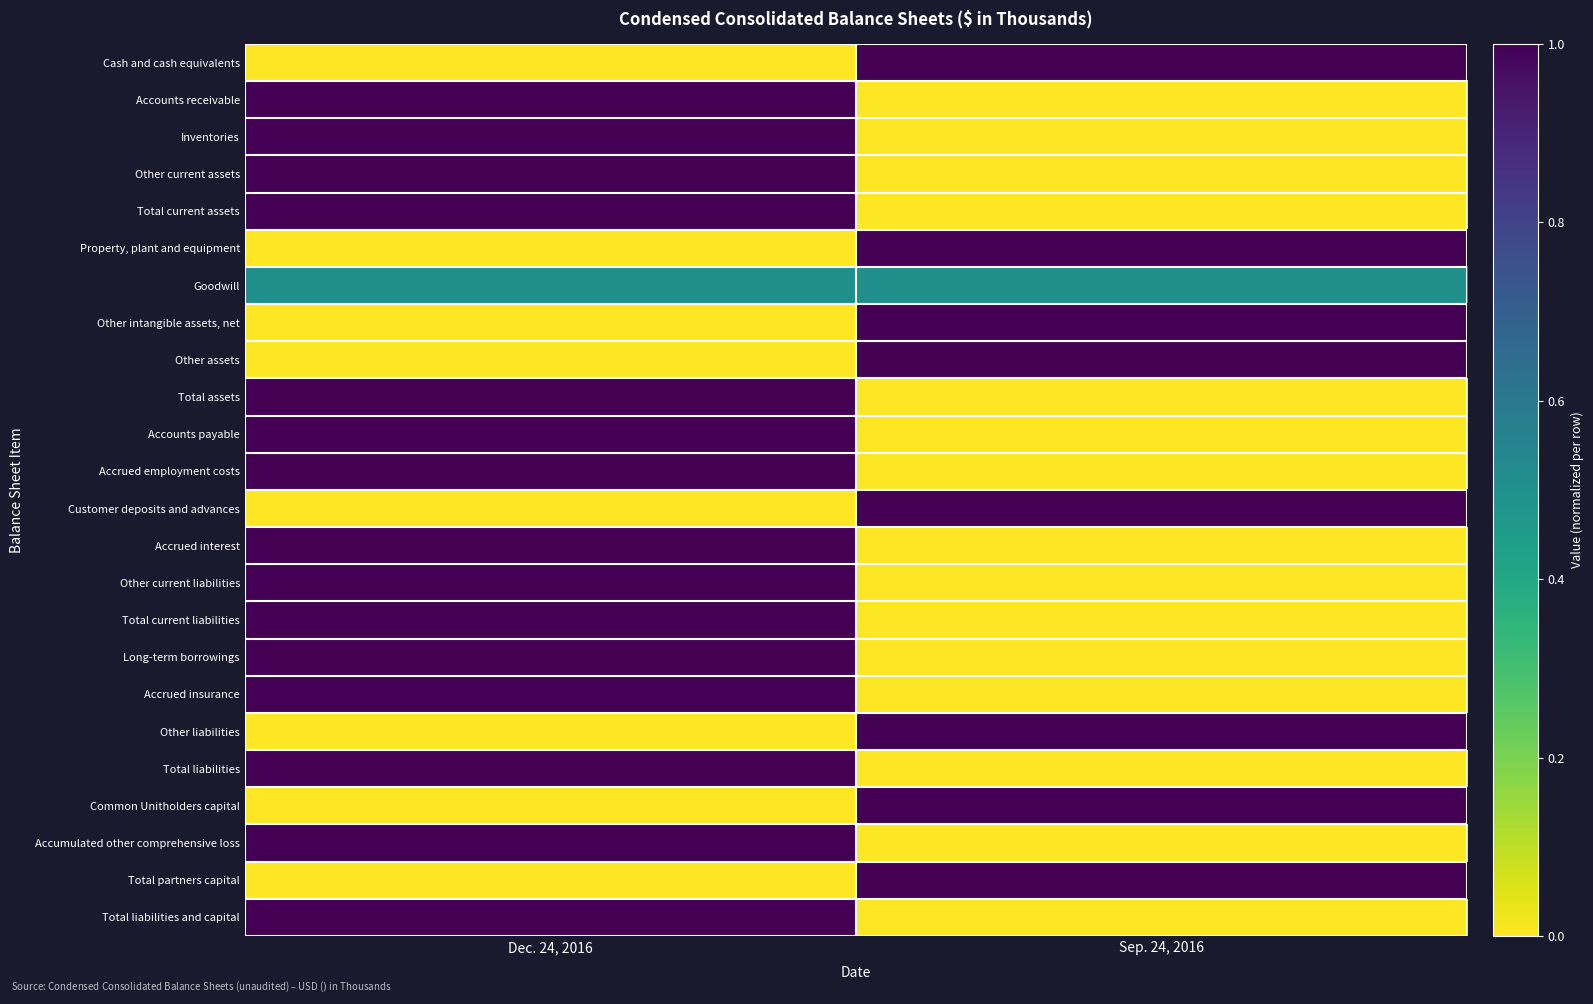

Reading left to right, list all the values displayed in this chart.

Cash and cash equivalents: Dec. 24, 2016=0.0	Sep. 24, 2016=1.0
Accounts receivable: Dec. 24, 2016=1.0	Sep. 24, 2016=0.0
Inventories: Dec. 24, 2016=1.0	Sep. 24, 2016=0.0
Other current assets: Dec. 24, 2016=1.0	Sep. 24, 2016=0.0
Total current assets: Dec. 24, 2016=1.0	Sep. 24, 2016=0.0
Property, plant and equipment: Dec. 24, 2016=0.0	Sep. 24, 2016=1.0
Goodwill: Dec. 24, 2016=0.5	Sep. 24, 2016=0.5
Other intangible assets, net: Dec. 24, 2016=0.0	Sep. 24, 2016=1.0
Other assets: Dec. 24, 2016=0.0	Sep. 24, 2016=1.0
Total assets: Dec. 24, 2016=1.0	Sep. 24, 2016=0.0
Accounts payable: Dec. 24, 2016=1.0	Sep. 24, 2016=0.0
Accrued employment costs: Dec. 24, 2016=1.0	Sep. 24, 2016=0.0
Customer deposits and advances: Dec. 24, 2016=0.0	Sep. 24, 2016=1.0
Accrued interest: Dec. 24, 2016=1.0	Sep. 24, 2016=0.0
Other current liabilities: Dec. 24, 2016=1.0	Sep. 24, 2016=0.0
Total current liabilities: Dec. 24, 2016=1.0	Sep. 24, 2016=0.0
Long-term borrowings: Dec. 24, 2016=1.0	Sep. 24, 2016=0.0
Accrued insurance: Dec. 24, 2016=1.0	Sep. 24, 2016=0.0
Other liabilities: Dec. 24, 2016=0.0	Sep. 24, 2016=1.0
Total liabilities: Dec. 24, 2016=1.0	Sep. 24, 2016=0.0
Common Unitholders capital: Dec. 24, 2016=0.0	Sep. 24, 2016=1.0
Accumulated other comprehensive loss: Dec. 24, 2016=1.0	Sep. 24, 2016=0.0
Total partners capital: Dec. 24, 2016=0.0	Sep. 24, 2016=1.0
Total liabilities and capital: Dec. 24, 2016=1.0	Sep. 24, 2016=0.0